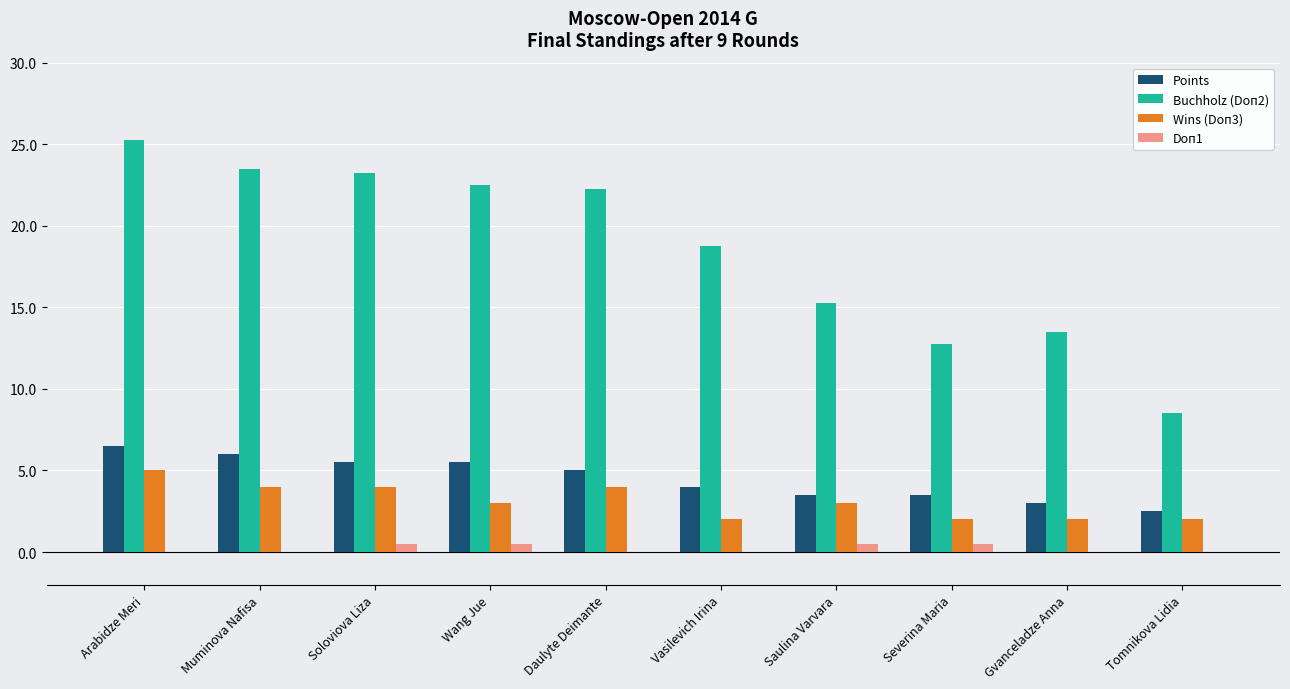

Which series has the largest total across all categories?

Buchholz (Doп2)